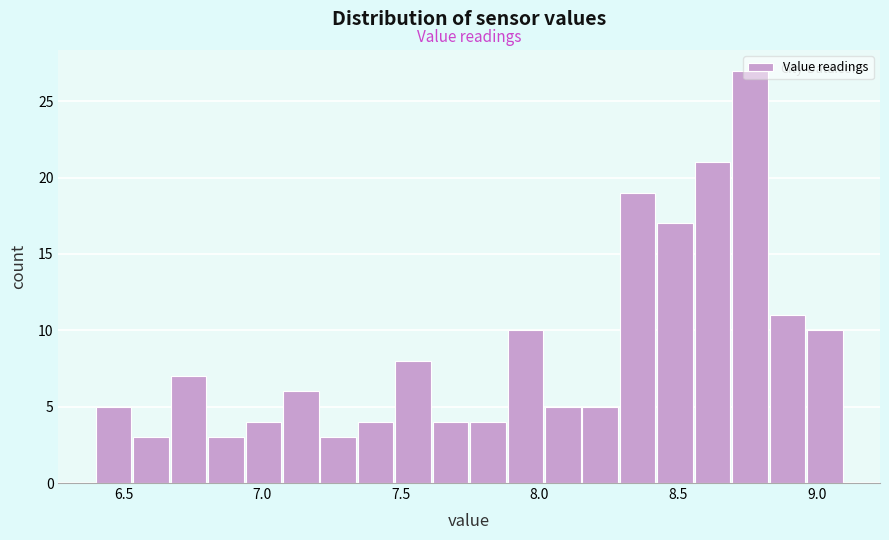

Around what value on the x-axis is the tallest bar? Give the approximate position of its centre, as read against the axis.

8.75